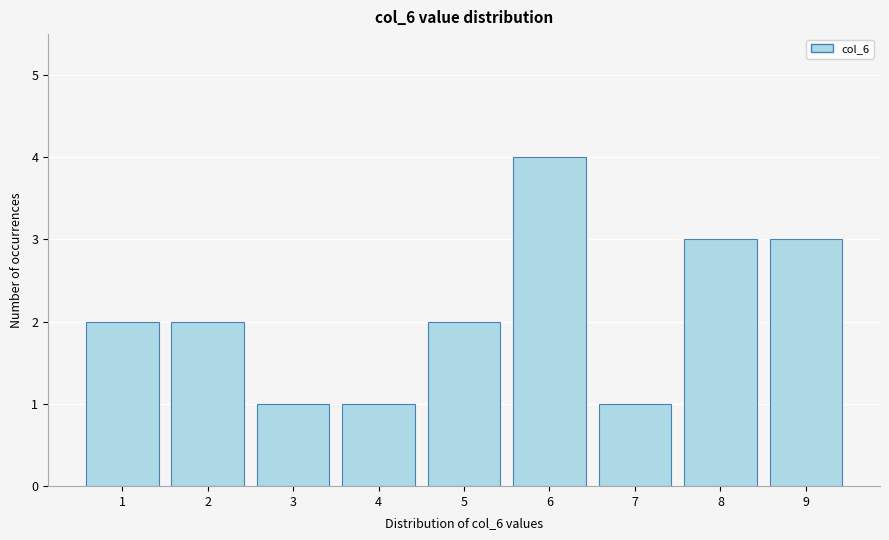

Reading right to left, list all the values displayed in this chart.

9=3	8=3	7=1	6=4	5=2	4=1	3=1	2=2	1=2